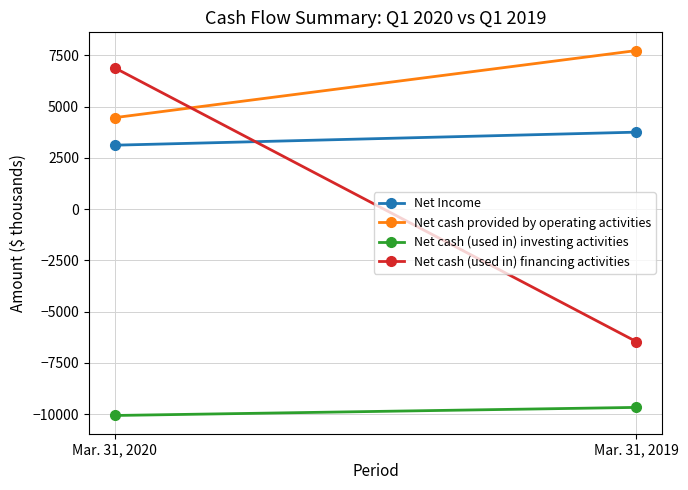

At which label is Net cash (used in) investing activities closest to -9875?

Mar. 31, 2020